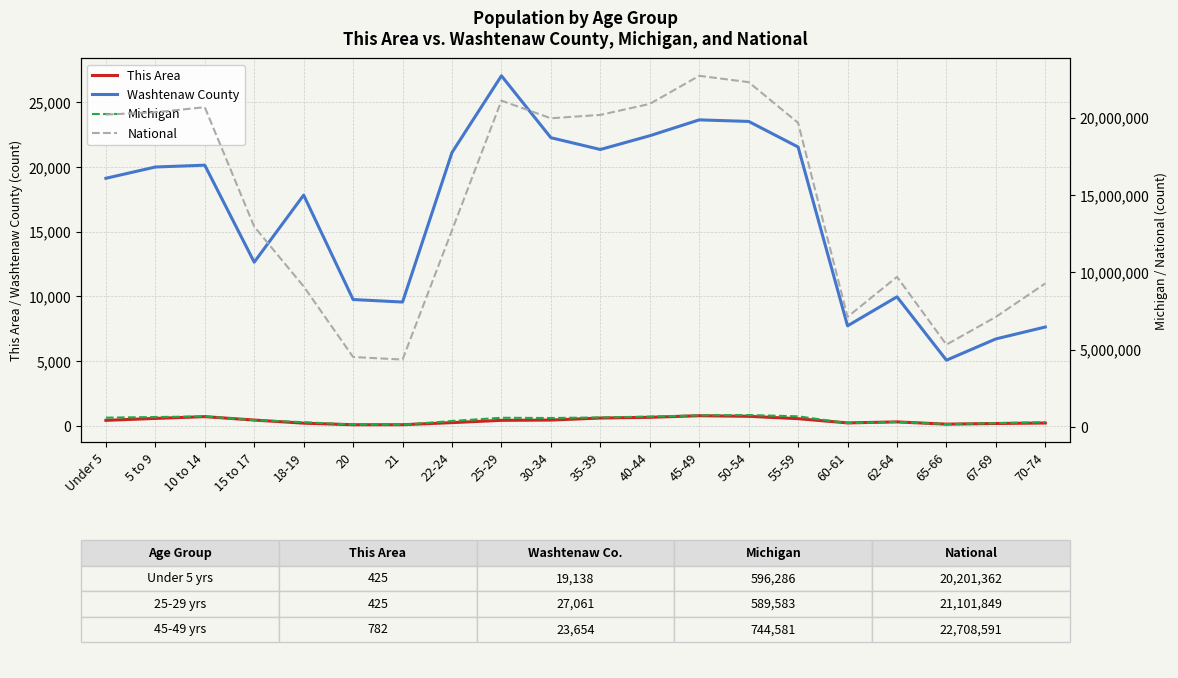

At how many categories does at least one series exceed 18369211?

10